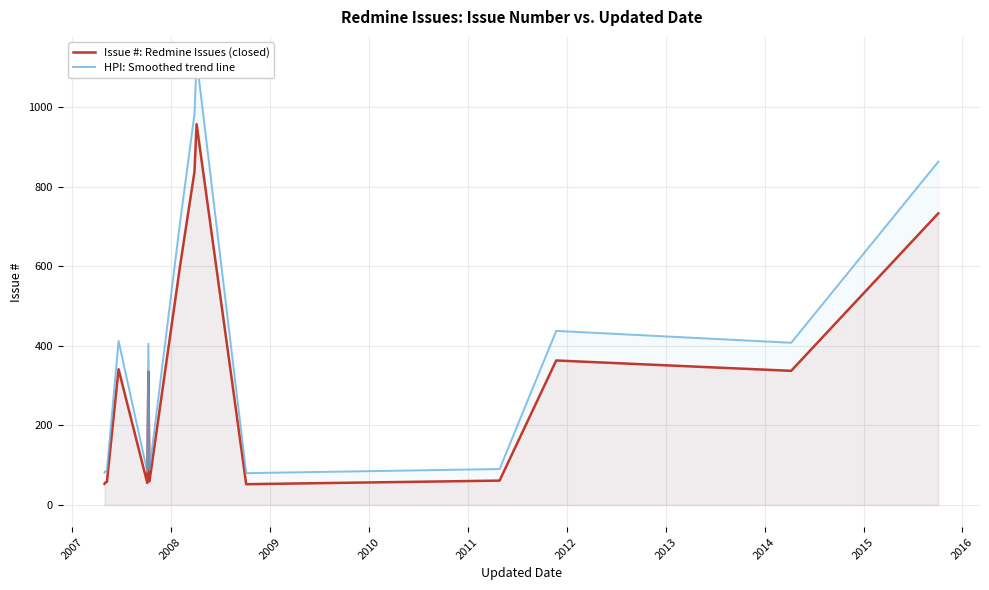

True or false: Issue #: Redmine Issues (closed) and HPI: Smoothed trend line intersect in this chart.

False